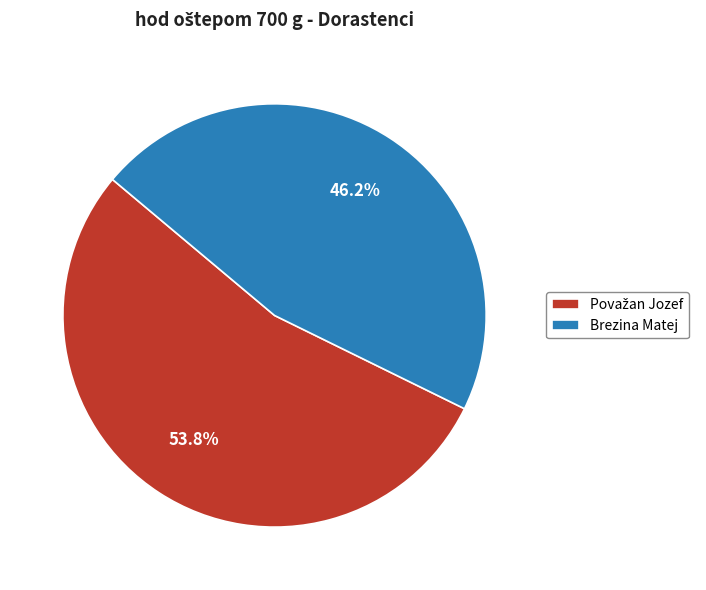

Count the number of slices in the pie.

2